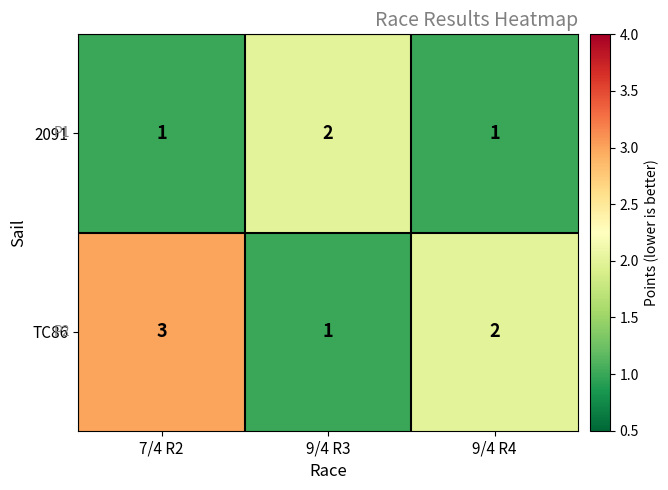

At 9/4 R3, list the series in order from smallest to largest.

TC86, 2091